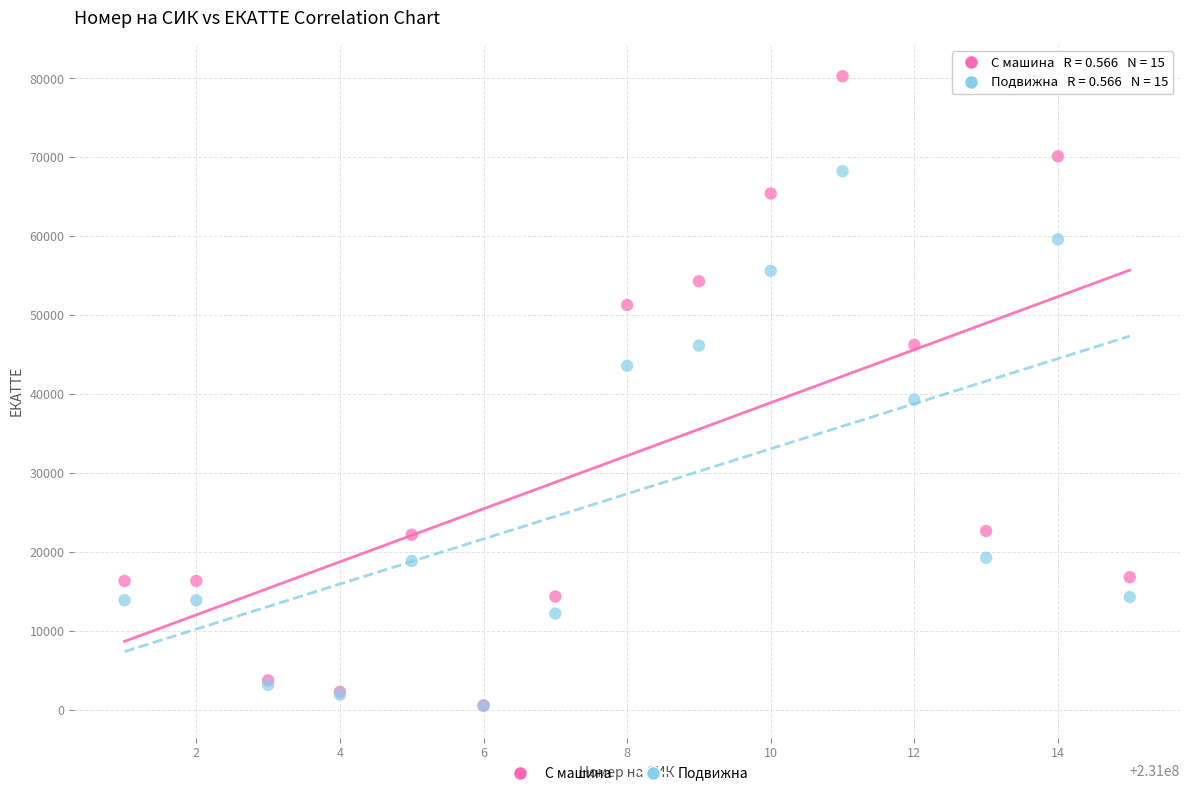

In the С машина series, what Y value is closest to 40415?

46231.0